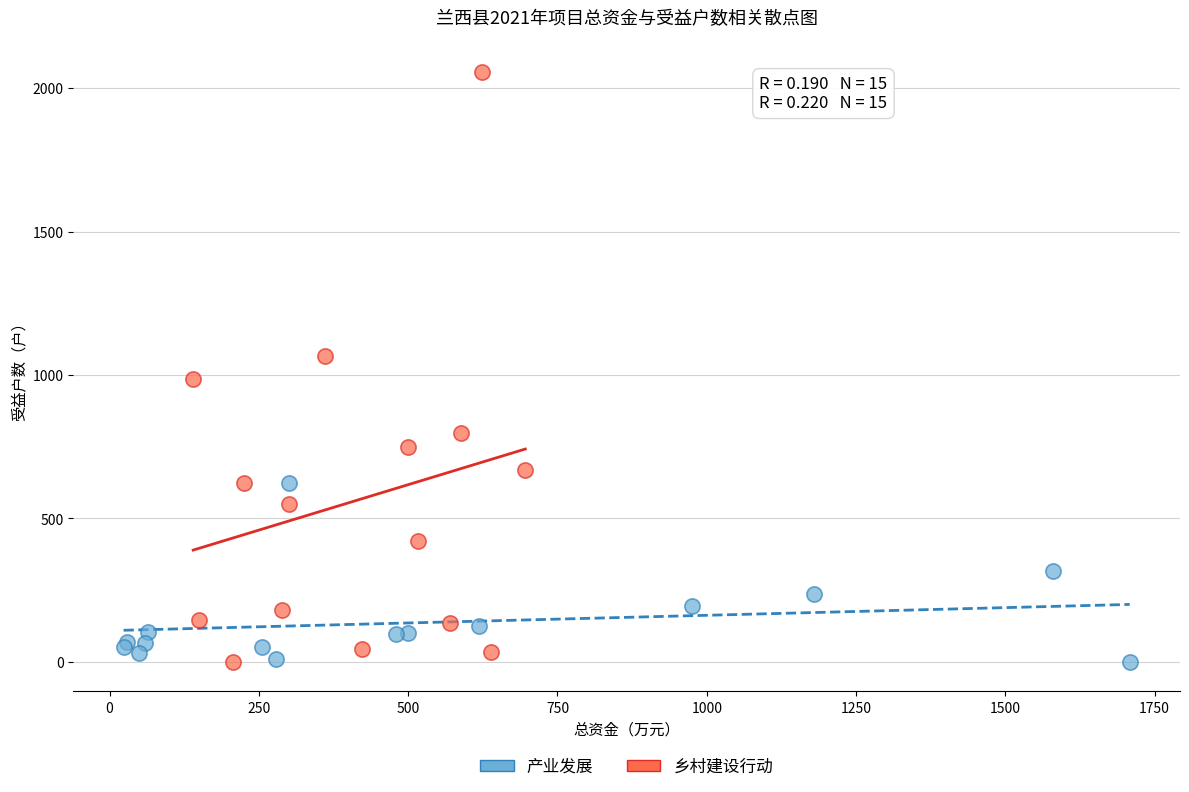

What are all the series names shown in the legend?

产业发展, 乡村建设行动